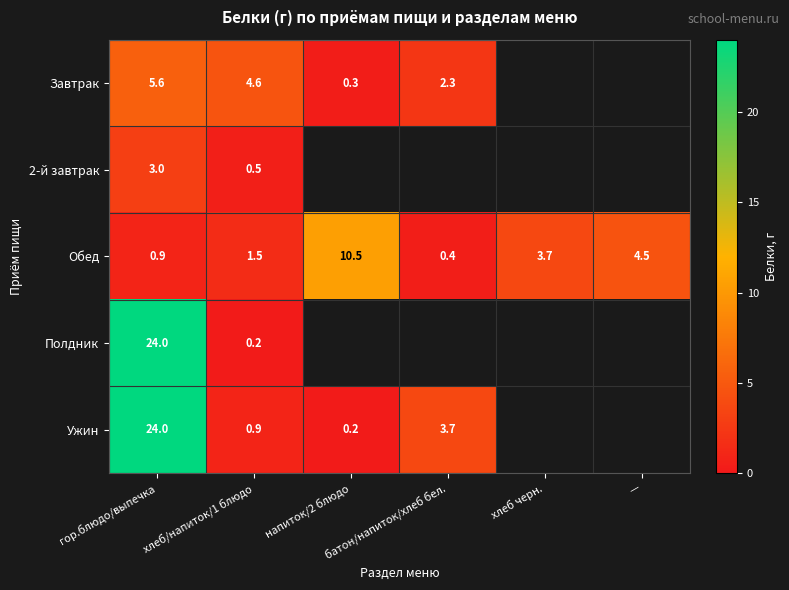

What is the average value of the Обед series?

3.6